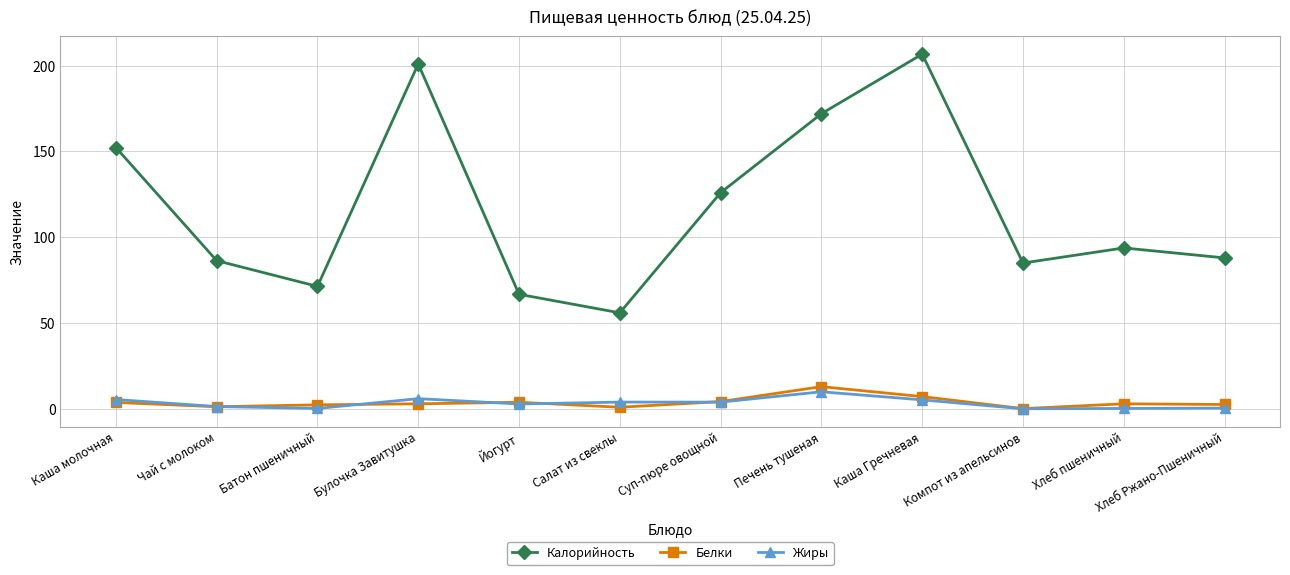

Which category has the highest value in the Калорийность series?

Каша Гречневая